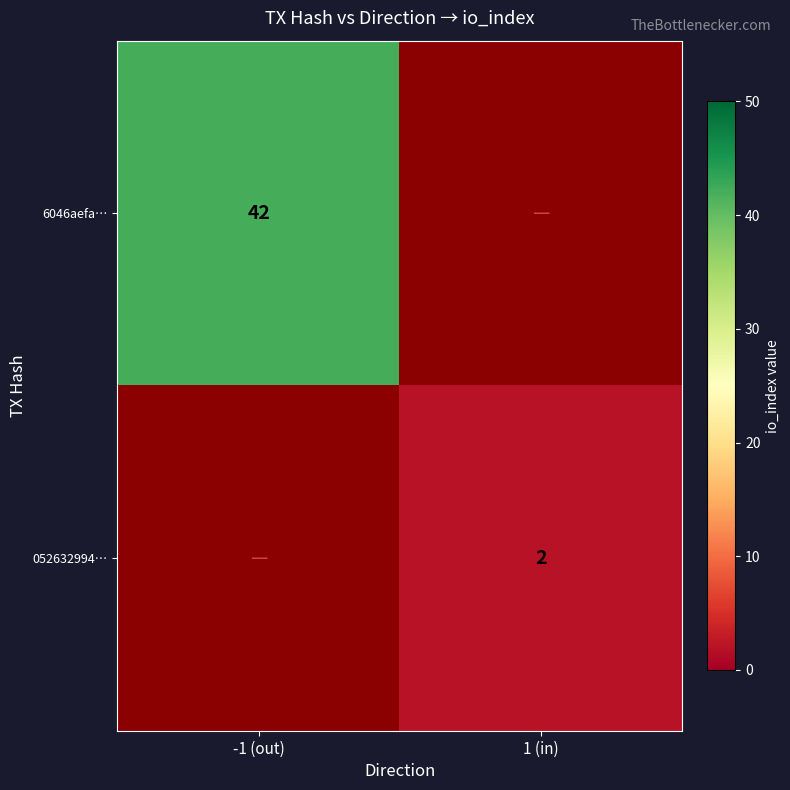

The value of 052632994… at 1 (in) is 3. True or false?

False